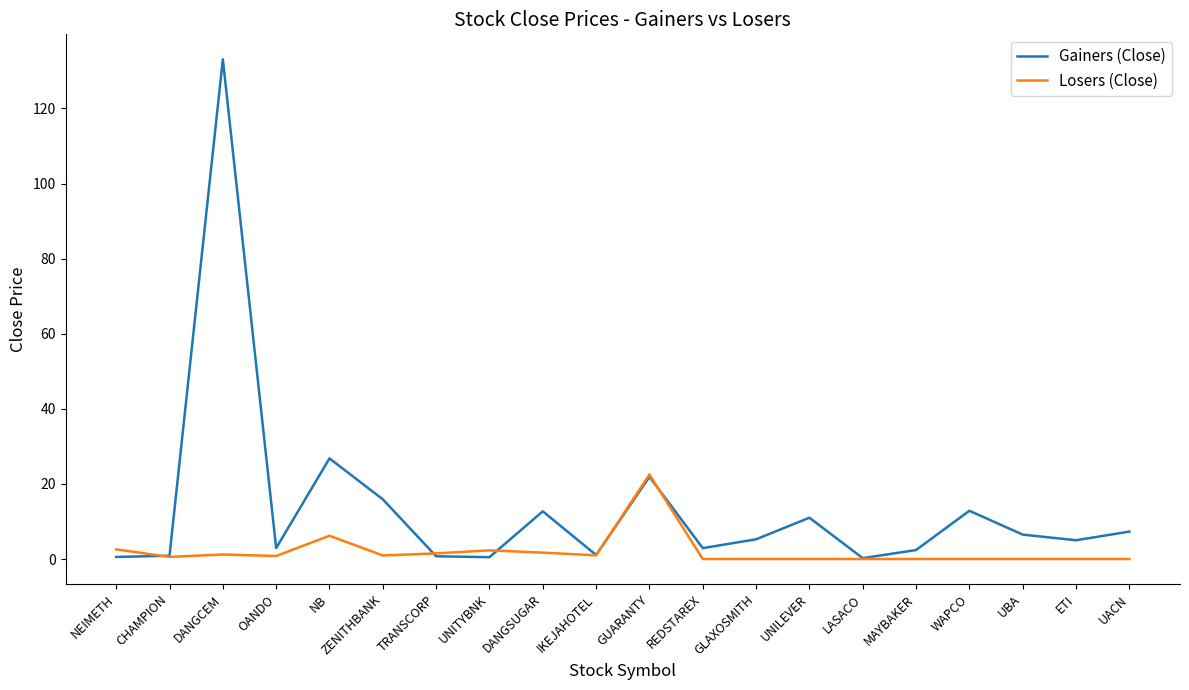

Which series changed the most between NEIMETH and UBA?

Gainers (Close)